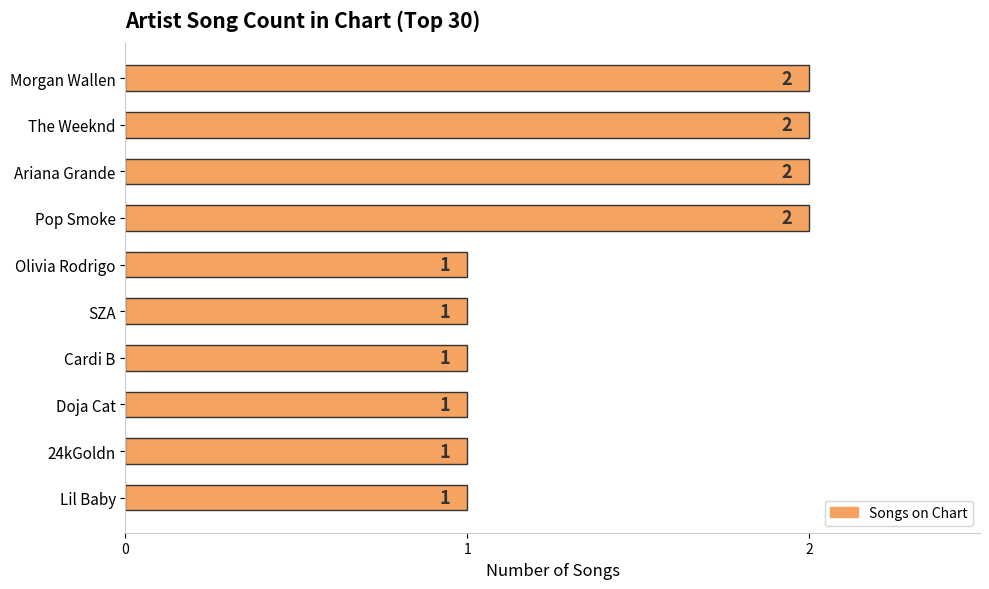

Reading top to bottom, what are all the values shown in this chart?

2	2	2	2	1	1	1	1	1	1